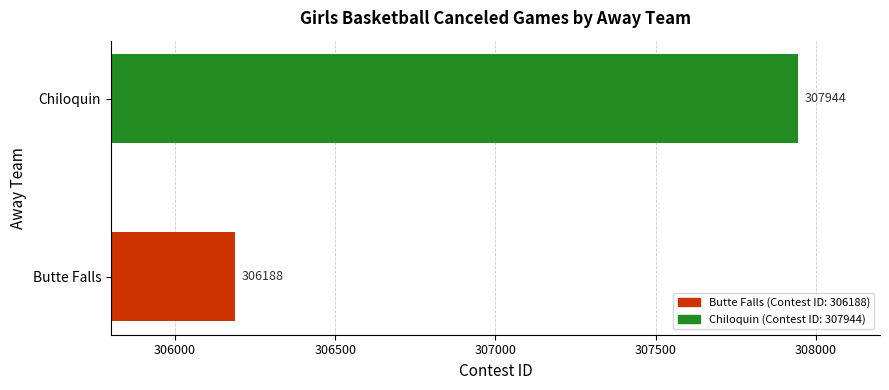

Which category has the lowest value across all series?

Butte Falls